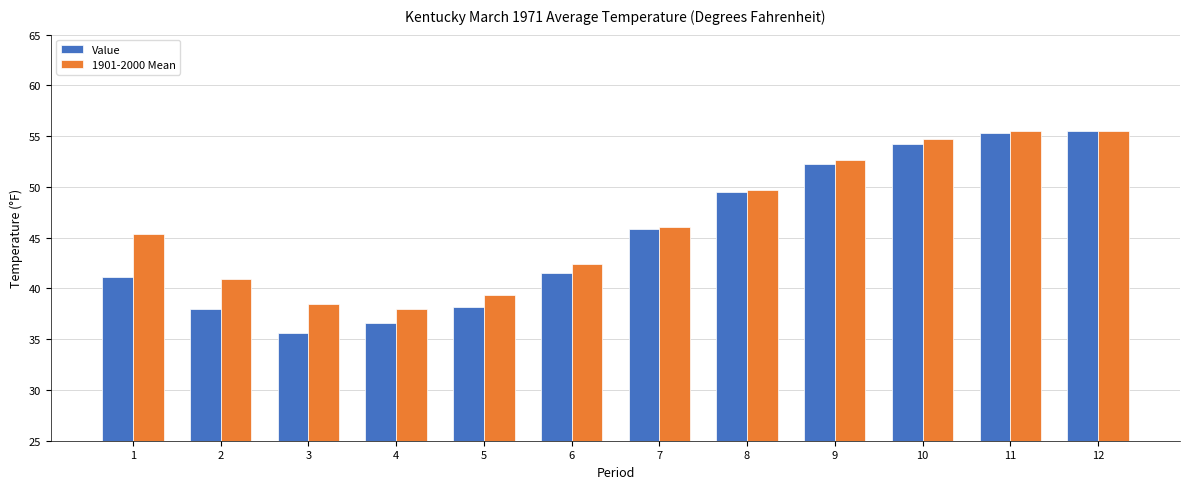

How many values in the 1901-2000 Mean series exceed 46?

6